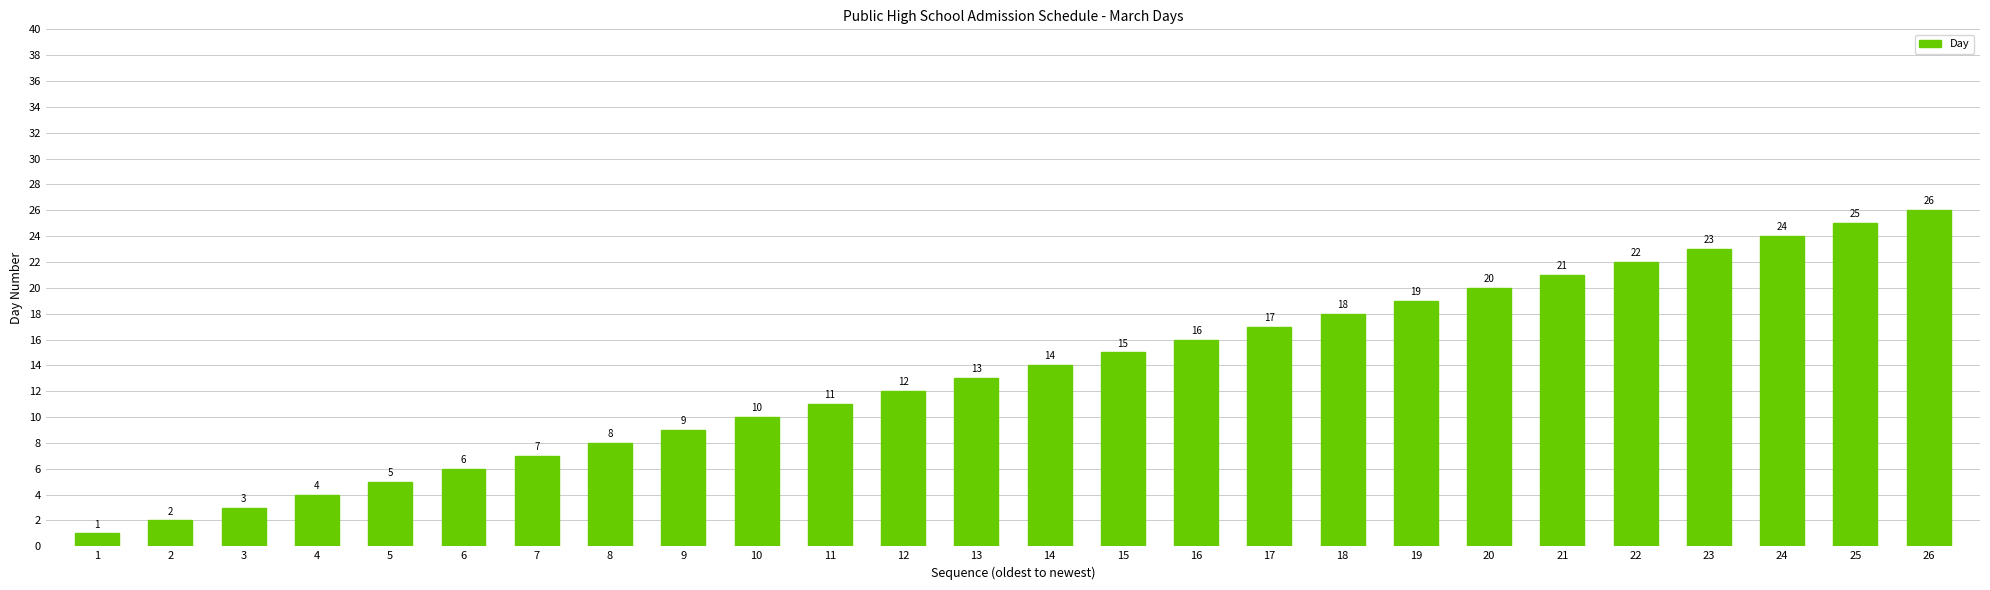

Reading left to right, extract all data points from this chart.

1	2	3	4	5	6	7	8	9	10	11	12	13	14	15	16	17	18	19	20	21	22	23	24	25	26